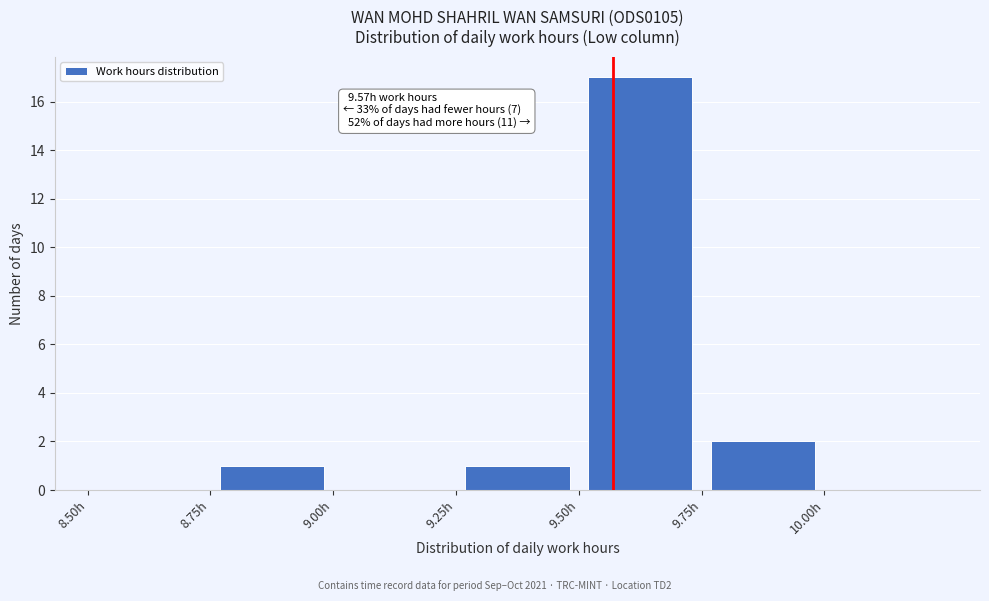

Which range on the x-axis has the tallest bar?

9.50 to 9.75